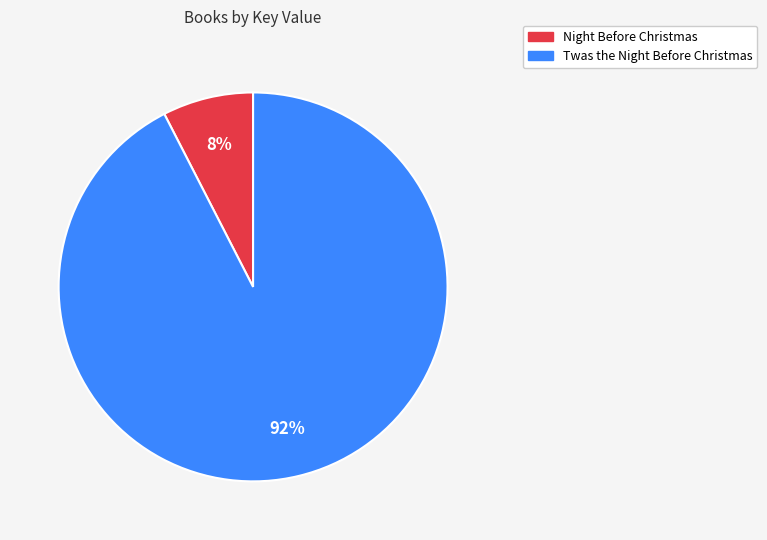

What is the largest slice in the pie chart?

Twas the Night Before Christmas